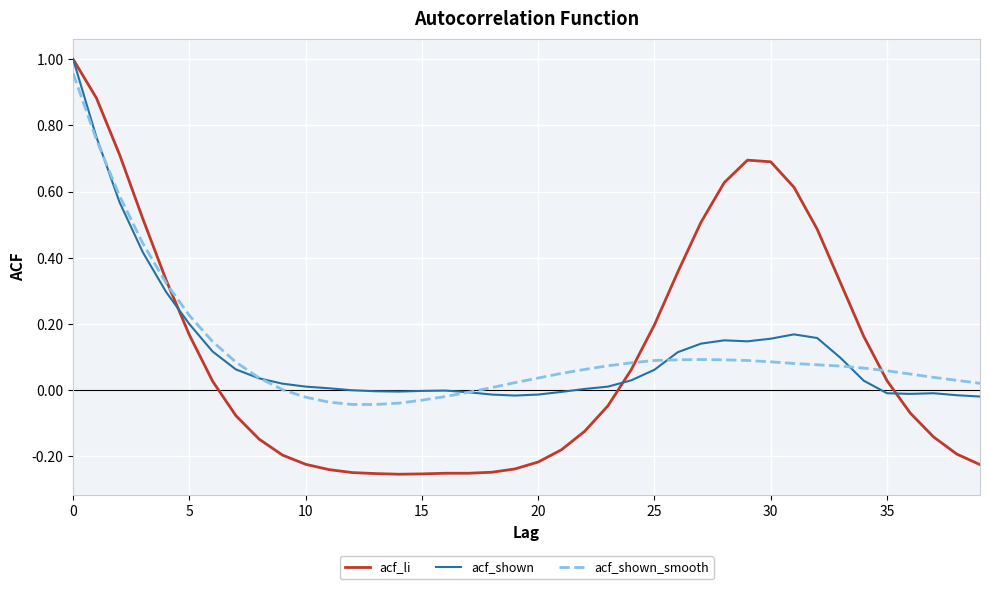

Which series has the widest spread of values?

acf_li